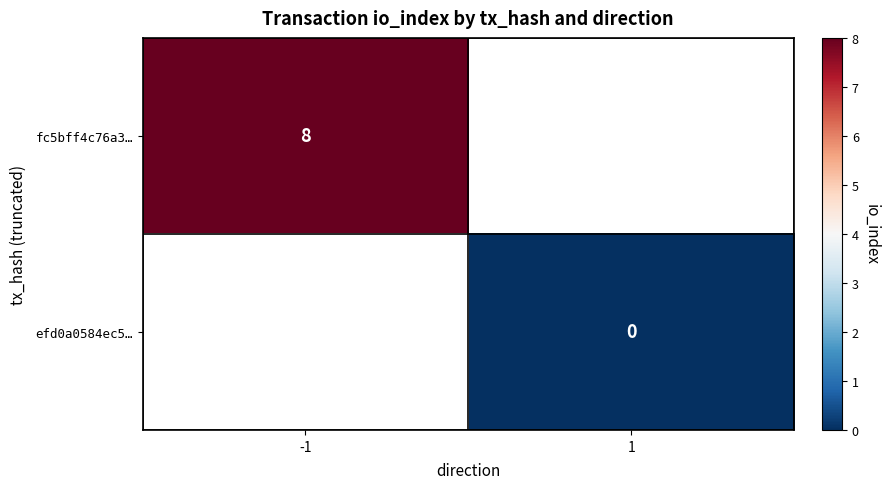

How many distinct data groups are displayed?

2